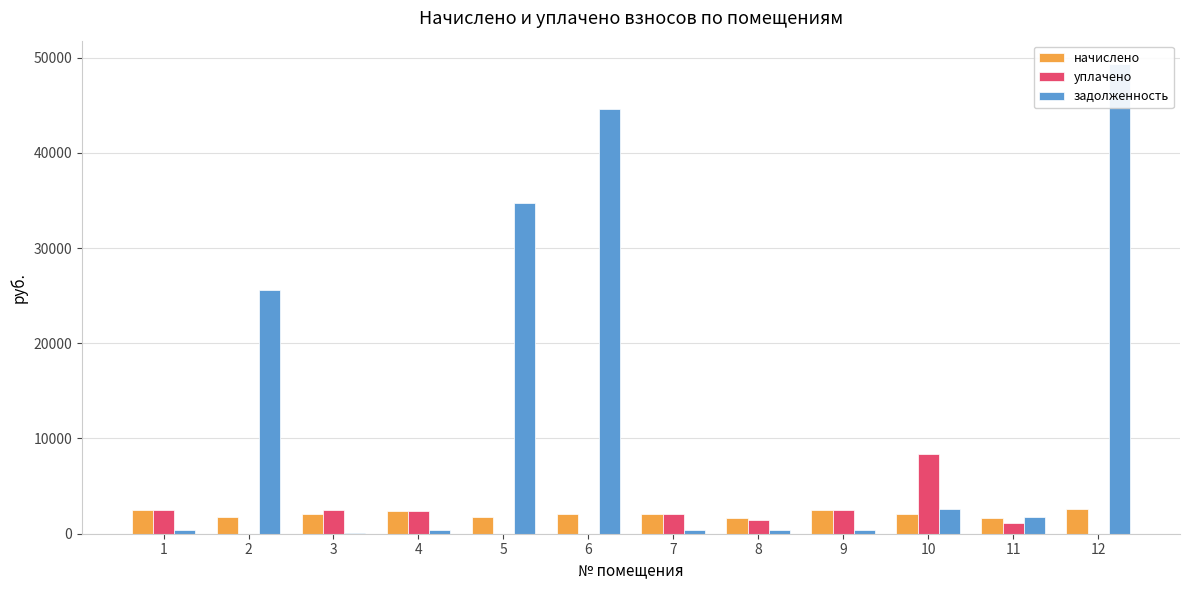

Which has a higher value, 7 or 2?

7